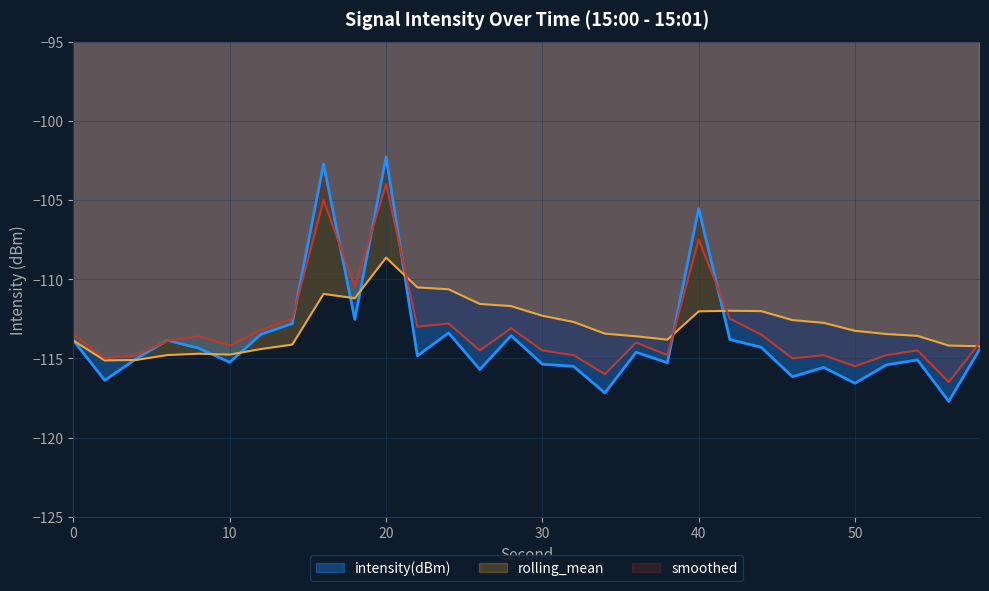

What is the difference between the second highest and second lowest values in the rolling_mean series?

4.6